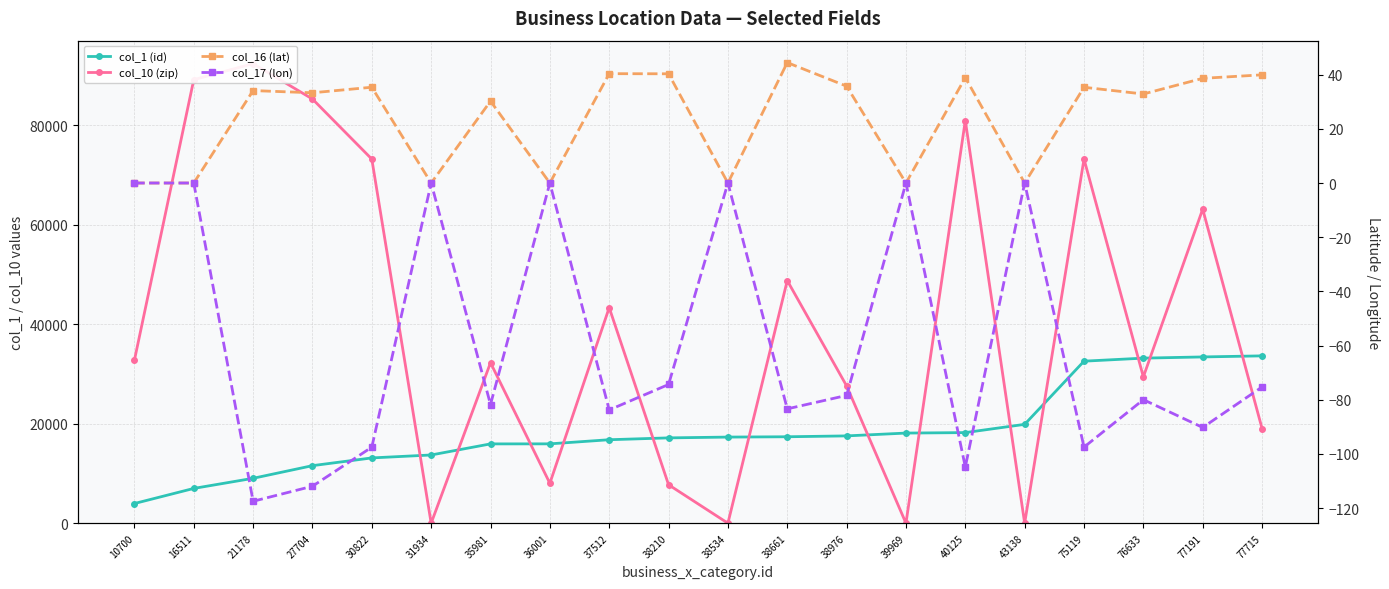

Between 38976 and 76633, which series saw the biggest shift?

col_1 (id)